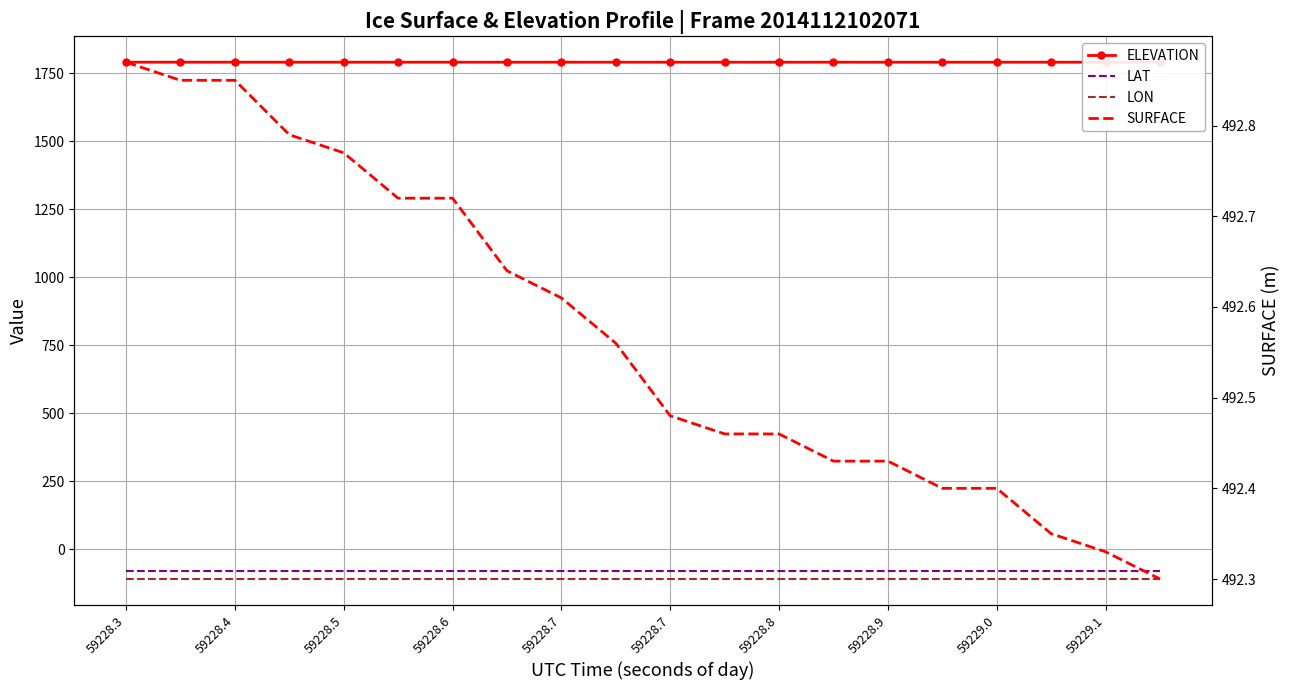

What is the label of the 20th point from the right?

59228.3